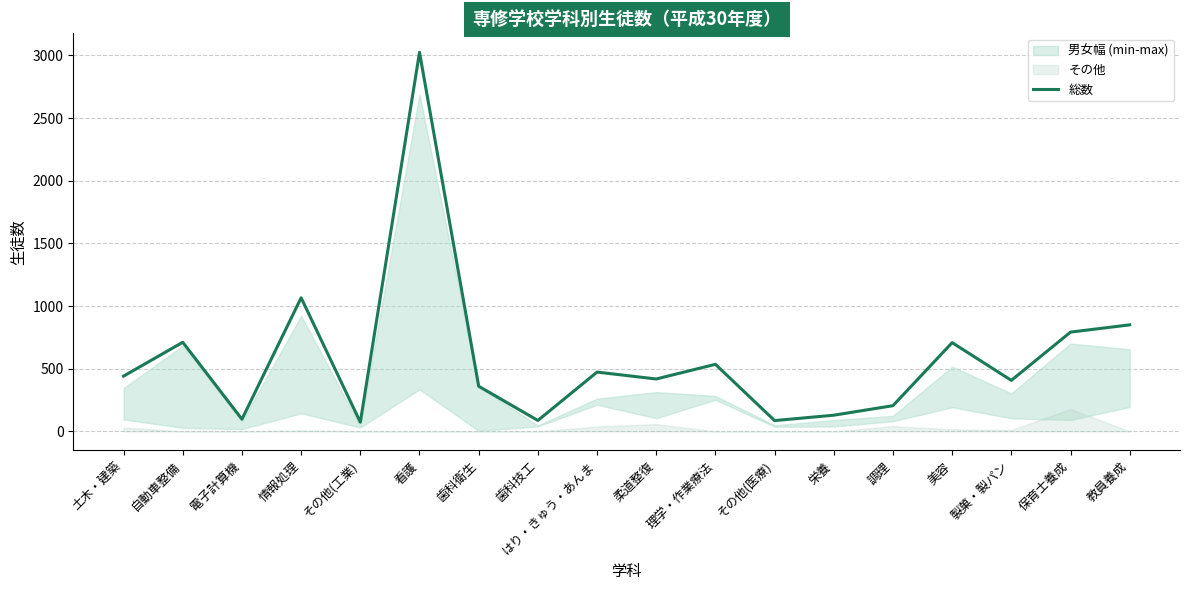

What is the maximum value shown in the chart?

3025